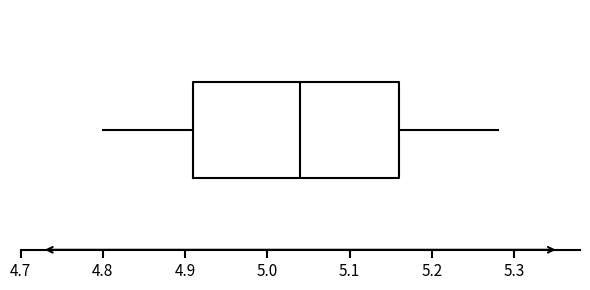

Read this box plot against the x-axis: the position of the median line, the range covered by the box, and the ends of both whiskers. The values are not printed on the chart, so give them approximately, as read against the axis.

median 5.04, box 4.91 to 5.16, whiskers 4.80 to 5.28